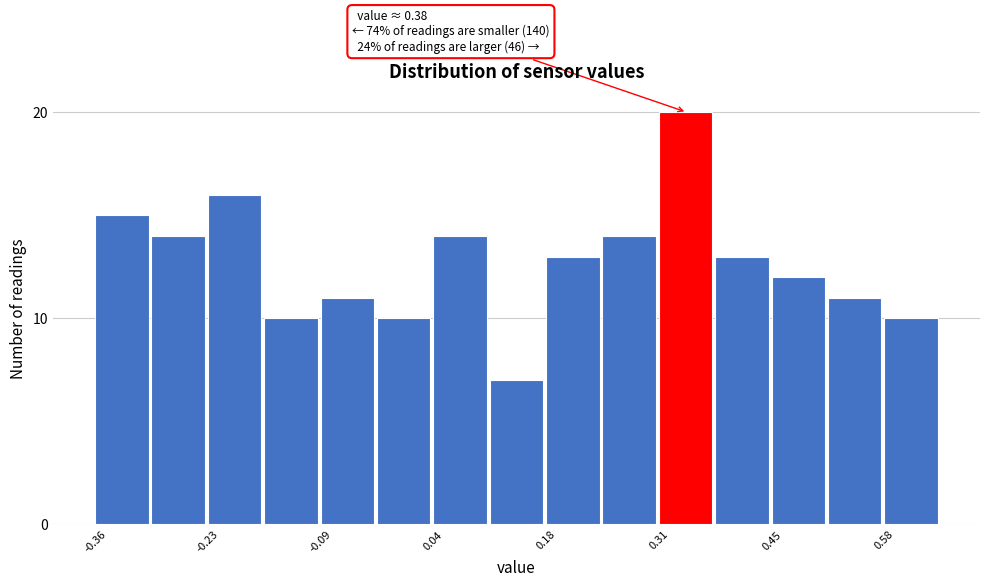

Around what value on the x-axis is the tallest bar? Give the approximate position of its centre, as read against the axis.

0.34